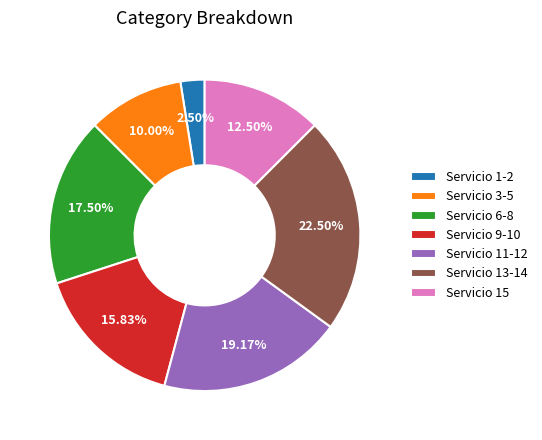

How many slices are in this pie chart?

7